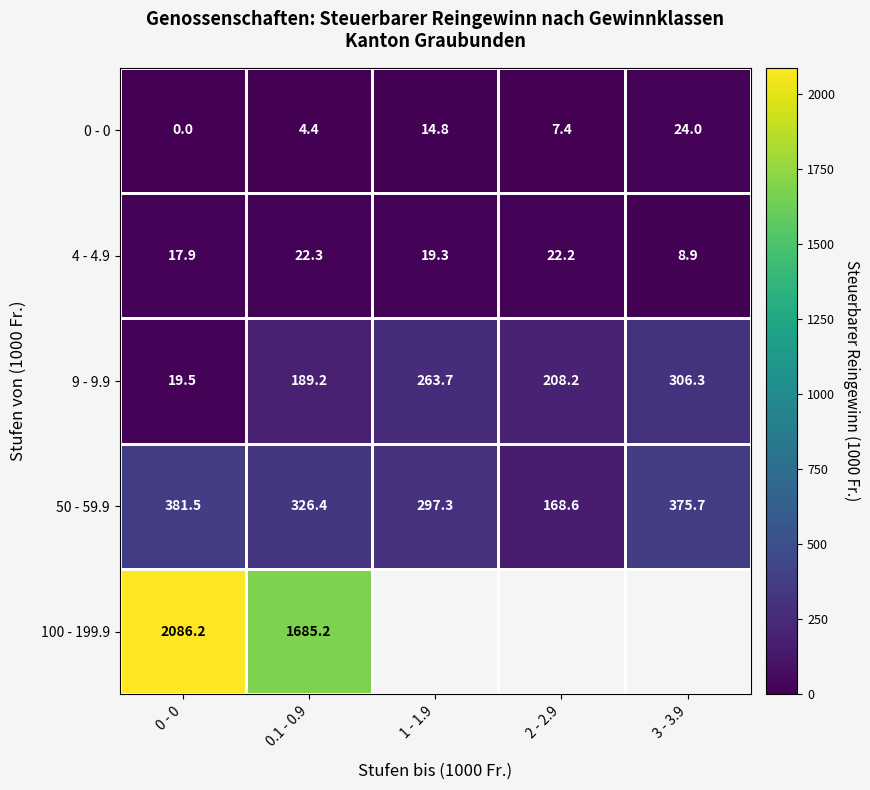

How many data points in 9 - 9.9 are above 208?

3